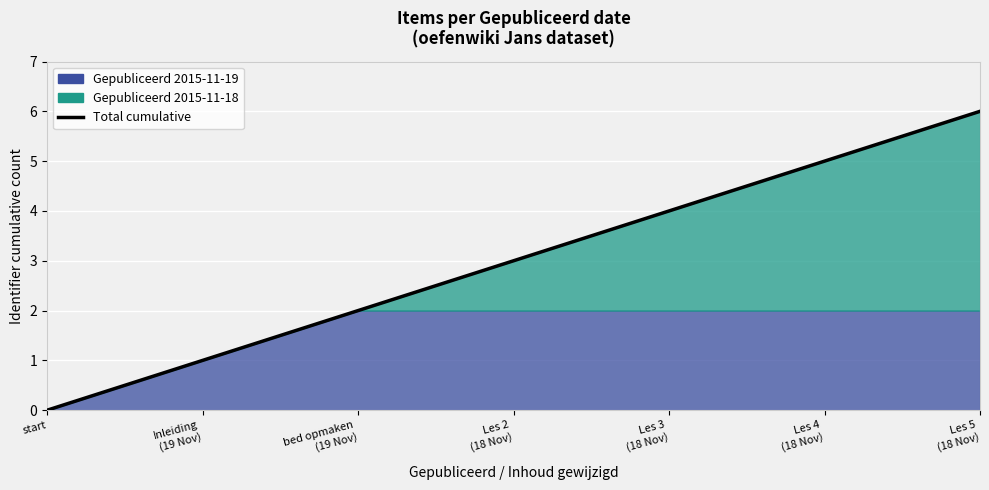

How many lines are shown in the chart?

1